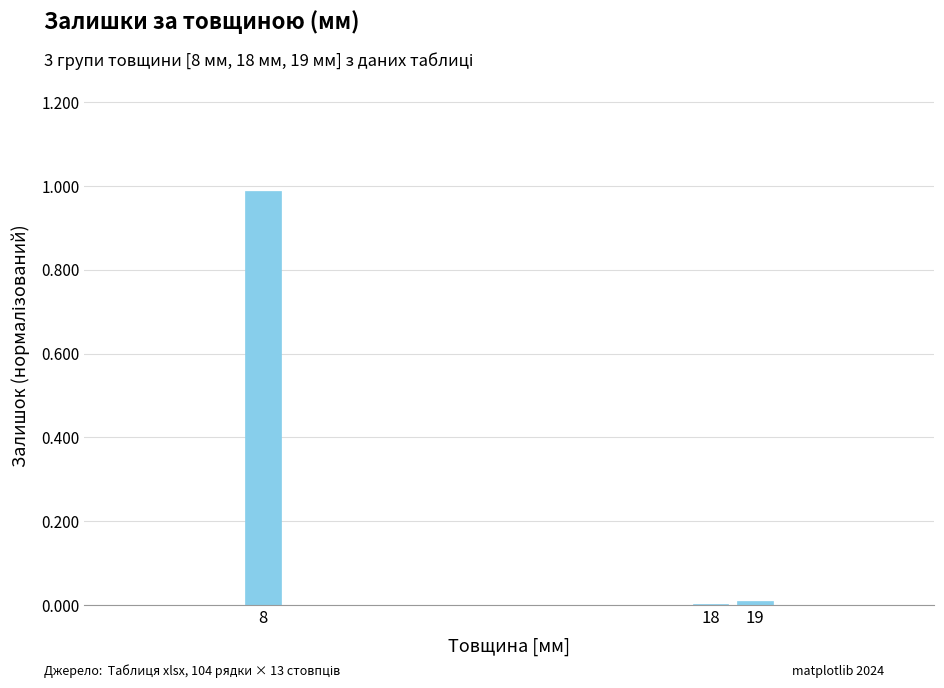

Is it true that the value at 18 is 0.0?

True